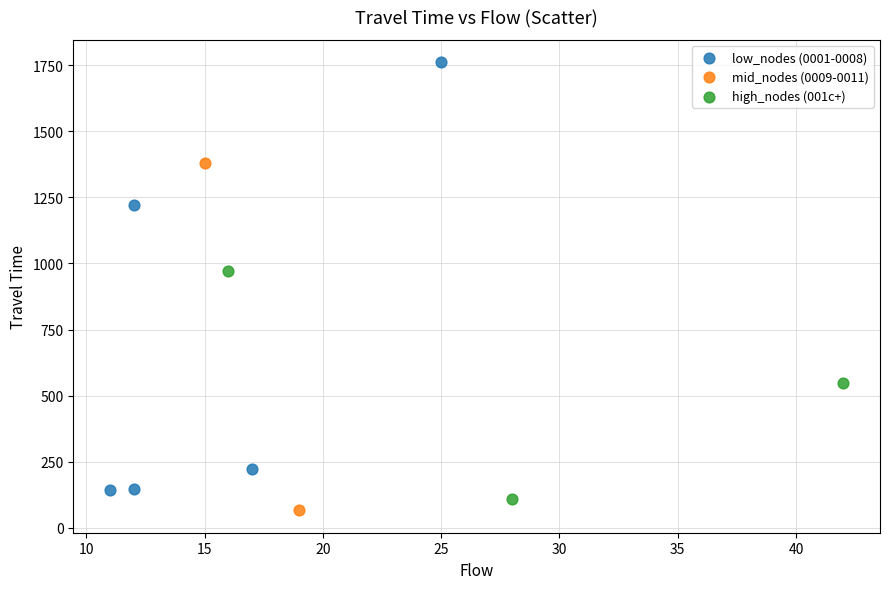

Which series has the largest Y range (max minus min)?

low_nodes (0001-0008)